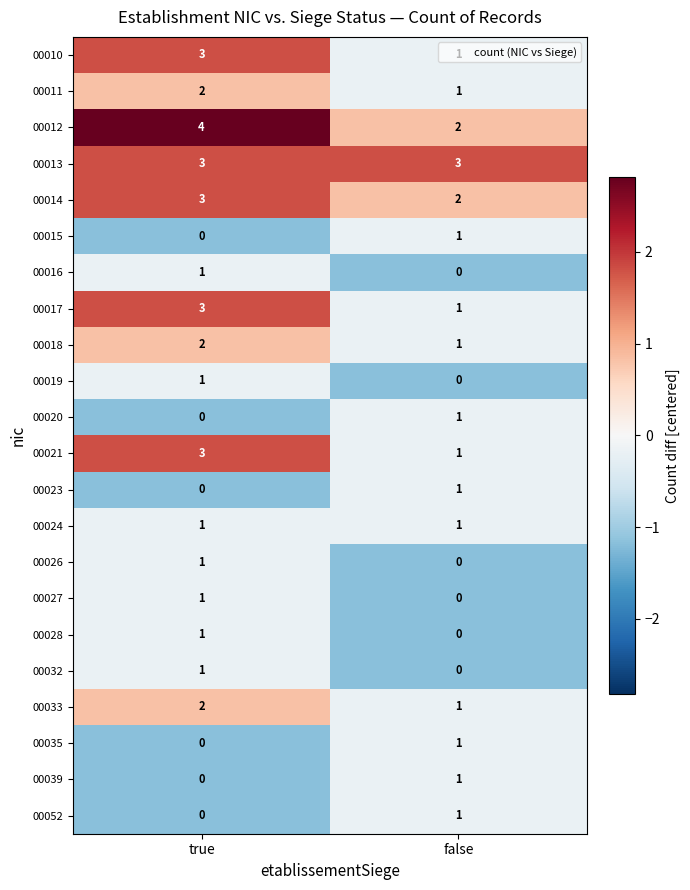

At which category is the sum across all series the highest?

true